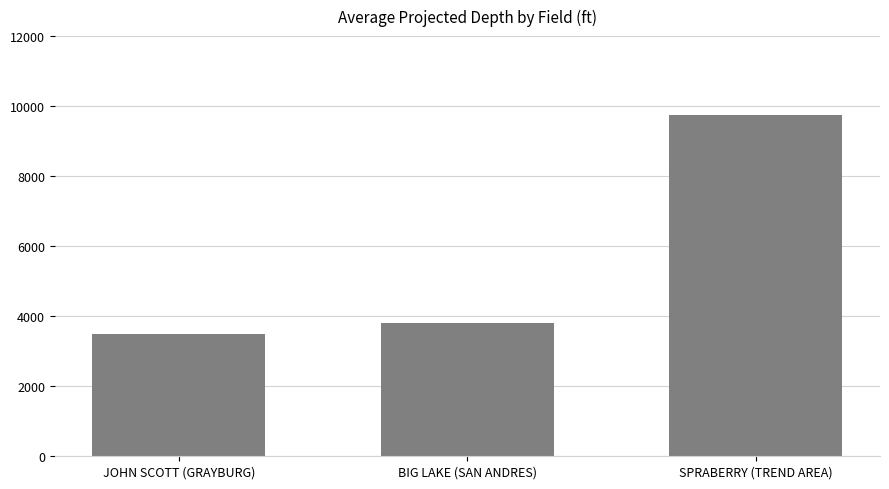

What is the difference between the values at BIG LAKE (SAN ANDRES) and JOHN SCOTT (GRAYBURG)?

300